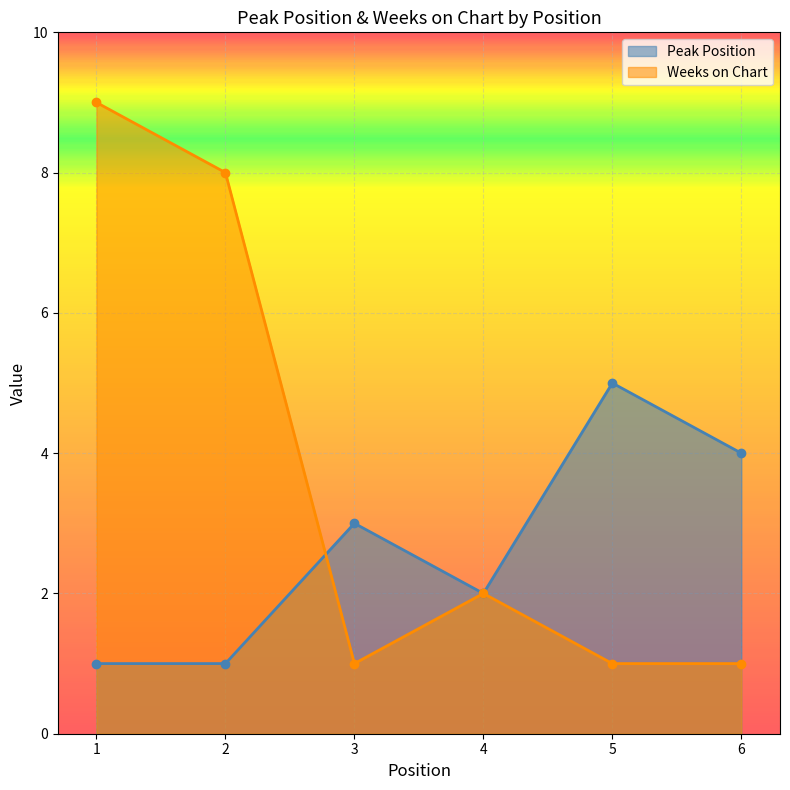

Is the value of Peak Position at 5 greater than the value of Weeks on Chart at 3?

Yes